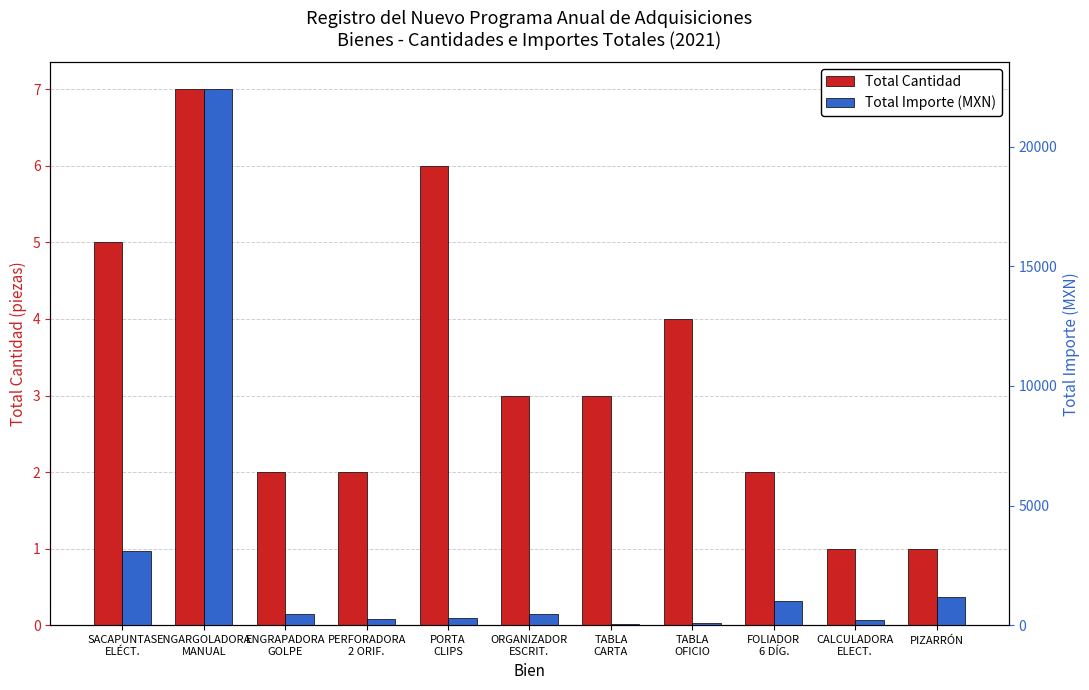

What is the total value across all series at TABLA
OFICIO?

123.1